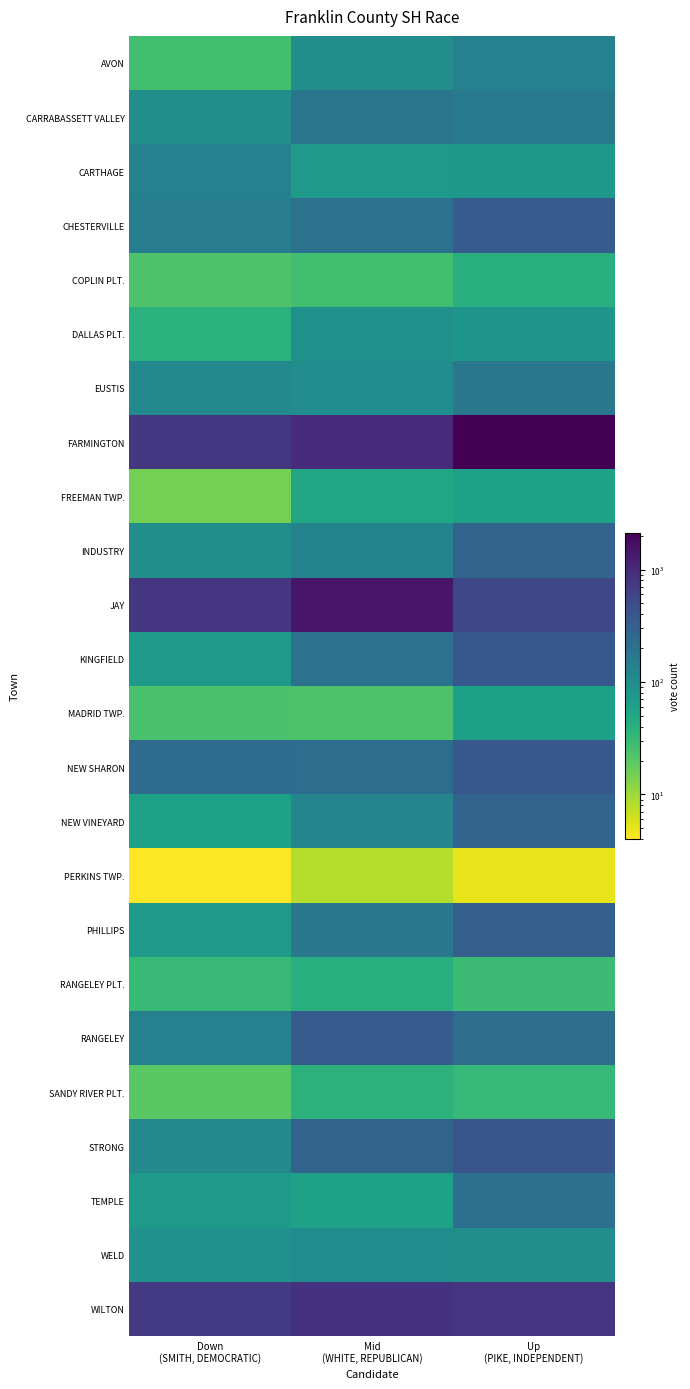

List the series in order of their peak value, lowest first.

PERKINS TWP., SANDY RIVER PLT., RANGELEY PLT., COPLIN PLT., FREEMAN TWP., MADRID TWP., DALLAS PLT., WELD, AVON, CARTHAGE, EUSTIS, CARRABASSETT VALLEY, TEMPLE, NEW VINEYARD, INDUSTRY, PHILLIPS, CHESTERVILLE, RANGELEY, KINGFIELD, NEW SHARON, STRONG, WILTON, JAY, FARMINGTON